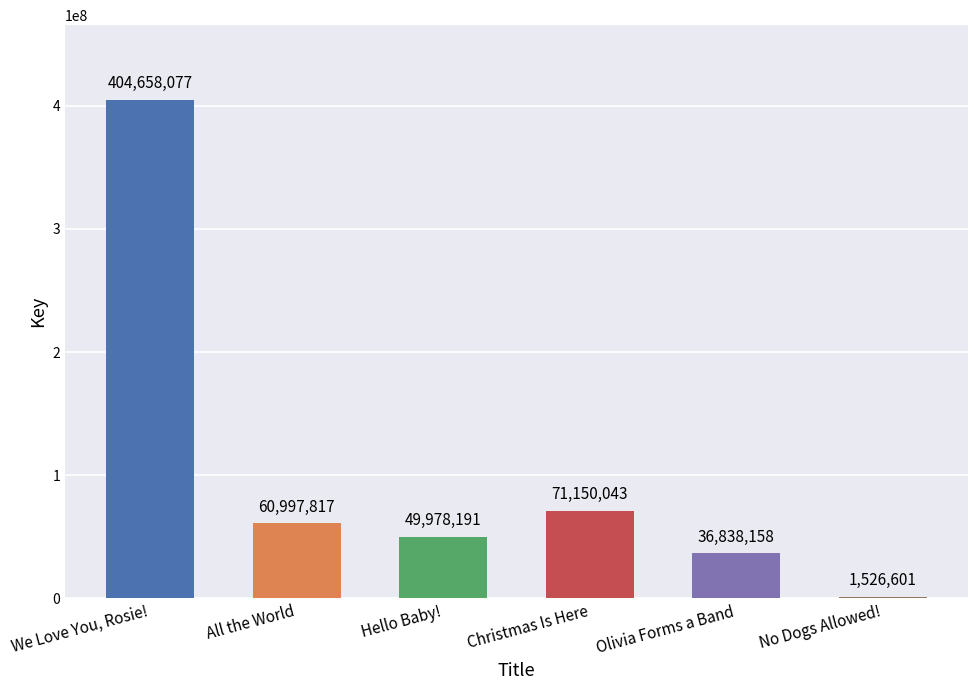

What is the sum of all values?

625148887